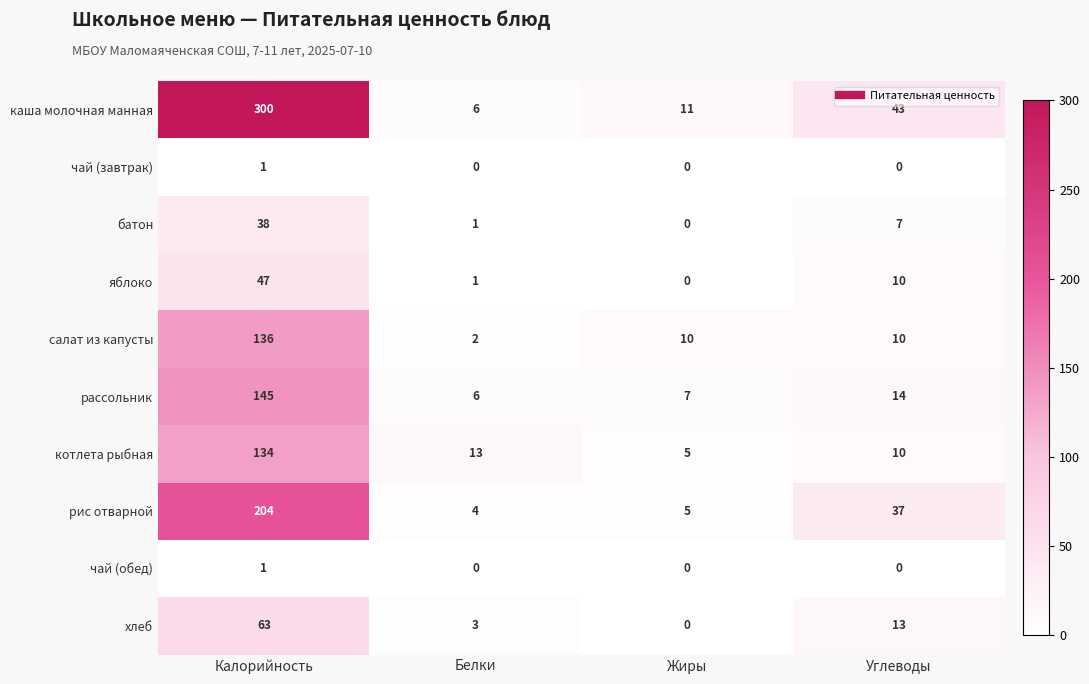

At which label does рис отварной first exceed 37?

Калорийность